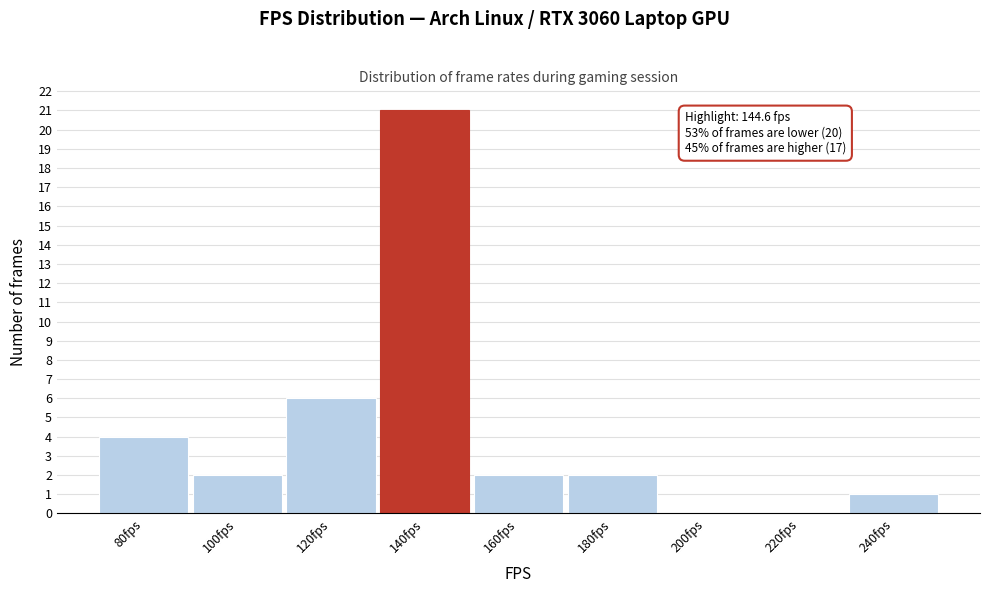

Reading left to right, what are all the values shown in this chart?

80fps=4	100fps=2	120fps=6	140fps=21	160fps=2	180fps=2	200fps=0	220fps=0	240fps=1